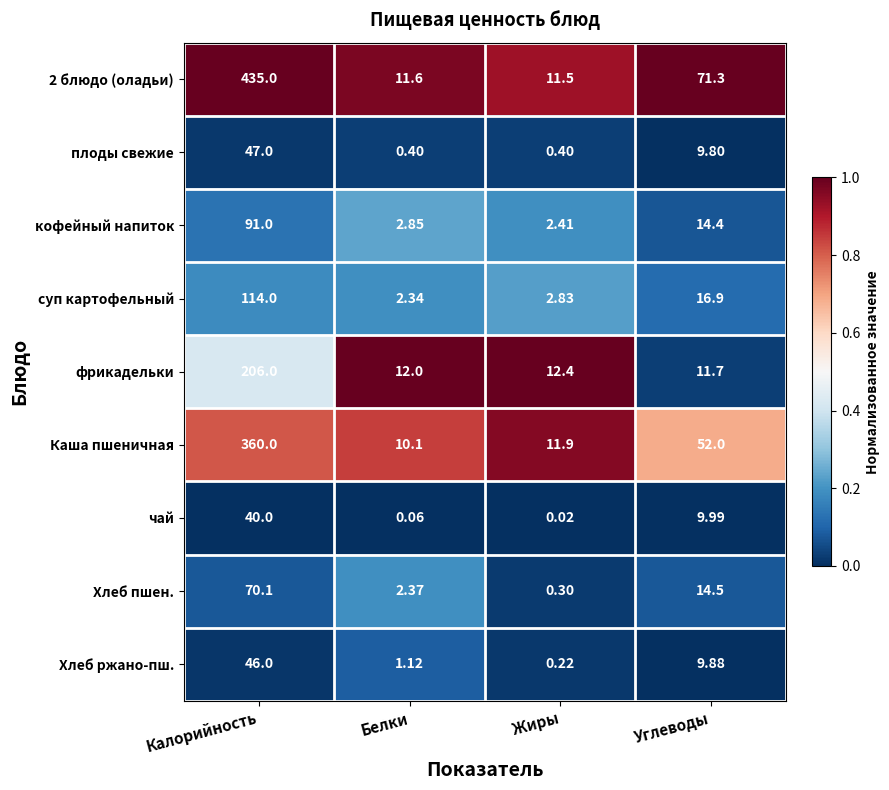

Is the value of Каша пшеничная at Жиры greater than the value of чай at Углеводы?

Yes